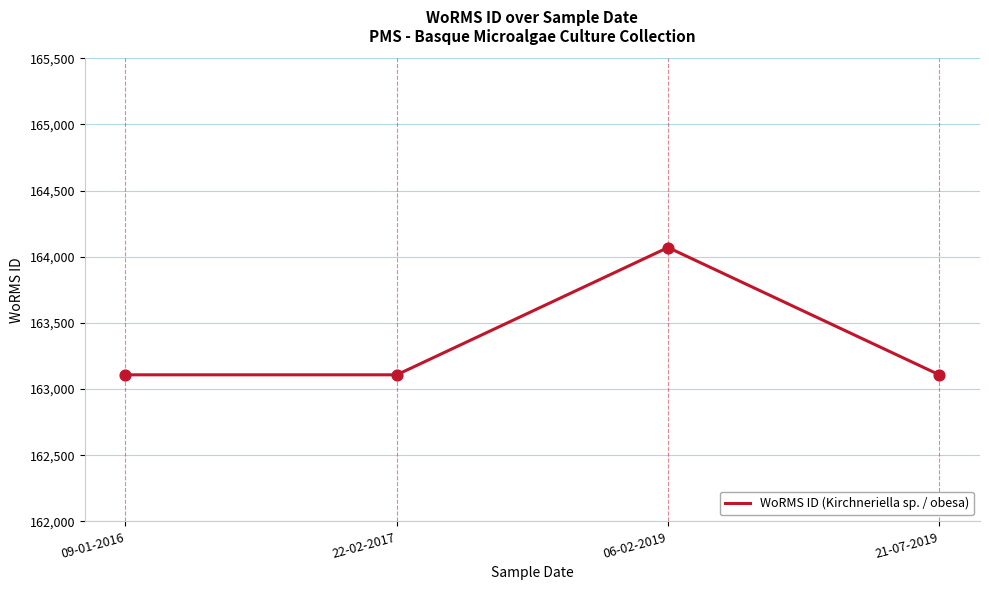

What is the change in value from 22-02-2017 to 06-02-2019?

+962